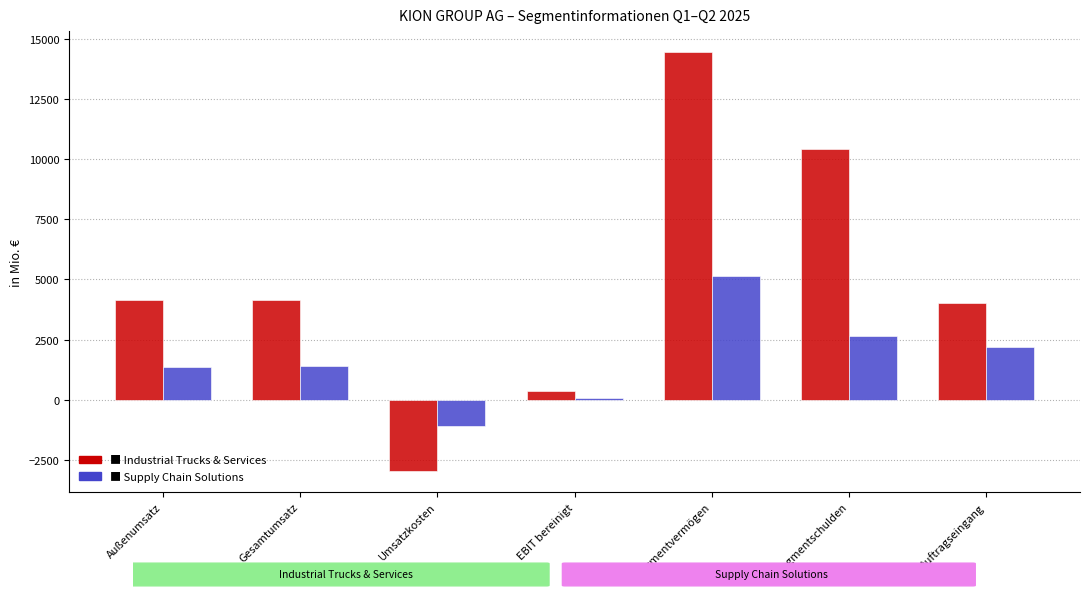

How many data points does each series have?

7